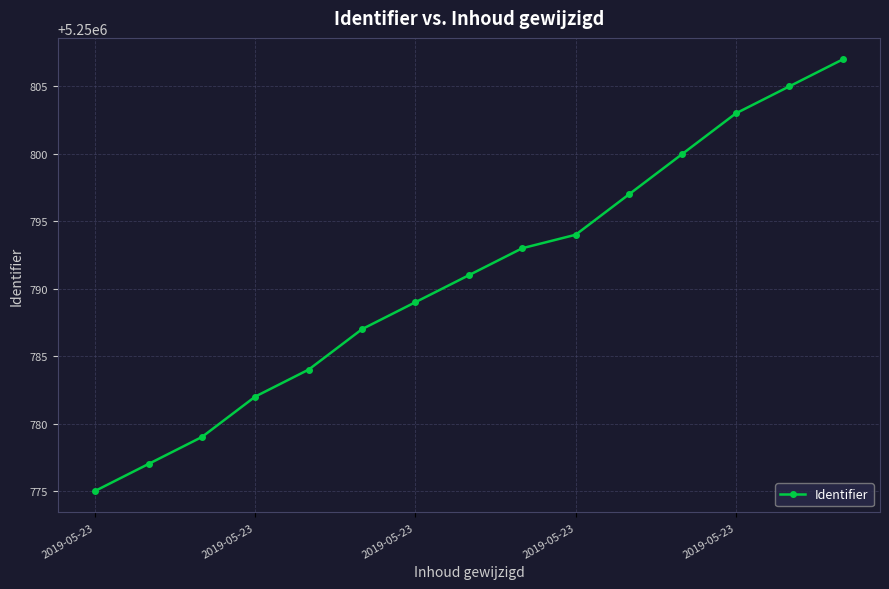

Reading left to right, extract all data points from this chart.

5250775	5250777	5250779	5250782	5250784	5250787	5250789	5250791	5250793	5250794	5250797	5250800	5250803	5250805	5250807